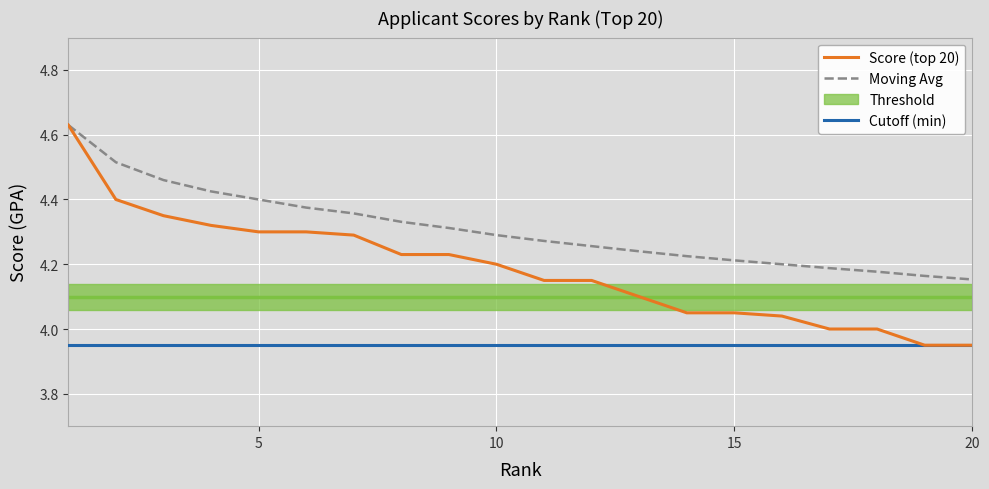

Reading left to right, extract all data points from this chart.

Score (top 20): 4.6	4.4	4.3	4.3	4.3	4.3	4.3	4.2	4.2	4.2	4.2	4.2	4.1	4.0	4.0	4.0	4.0	4.0	4.0	4.0
Moving Avg: 4.6	4.5	4.5	4.4	4.4	4.4	4.4	4.3	4.3	4.3	4.3	4.3	4.2	4.2	4.2	4.2	4.2	4.2	4.2	4.2
Cutoff (min): 4.0	4.0	4.0	4.0	4.0	4.0	4.0	4.0	4.0	4.0	4.0	4.0	4.0	4.0	4.0	4.0	4.0	4.0	4.0	4.0